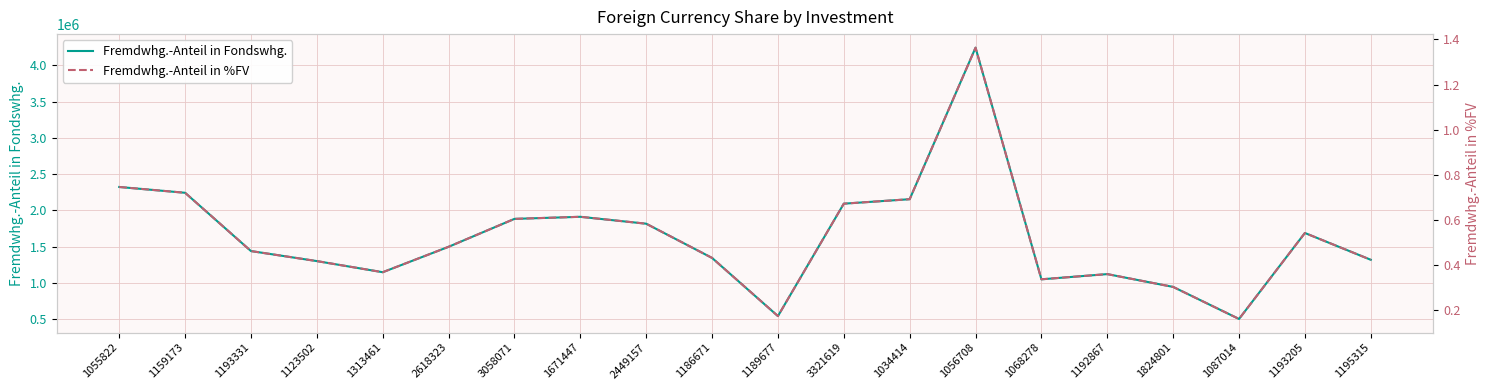

What position from the left is 2449157?

9